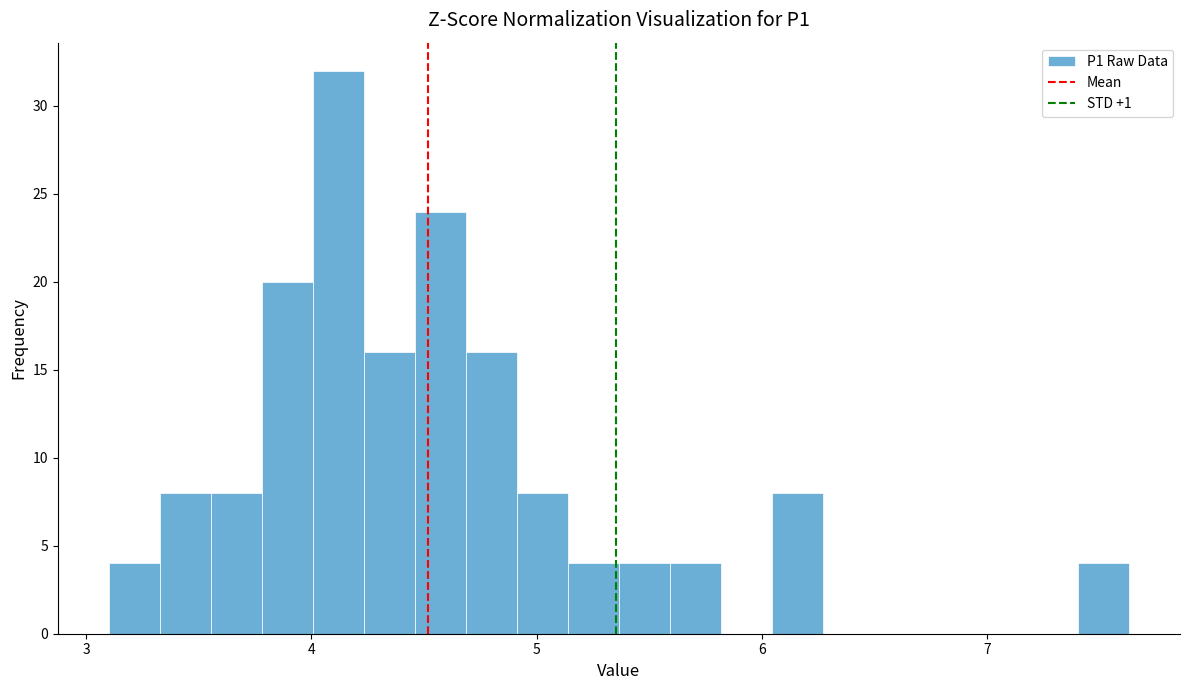

Read against the x-axis, roughly where is the centre of the tallest bar?

4.1